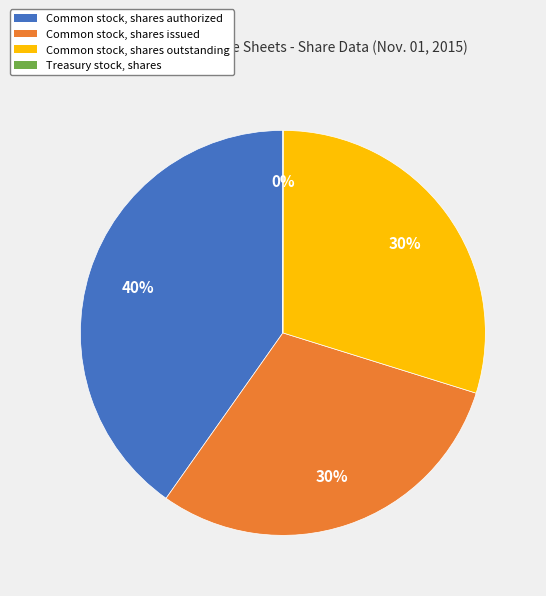

Between Common stock, shares authorized and Common stock, shares issued, which is larger?

Common stock, shares authorized